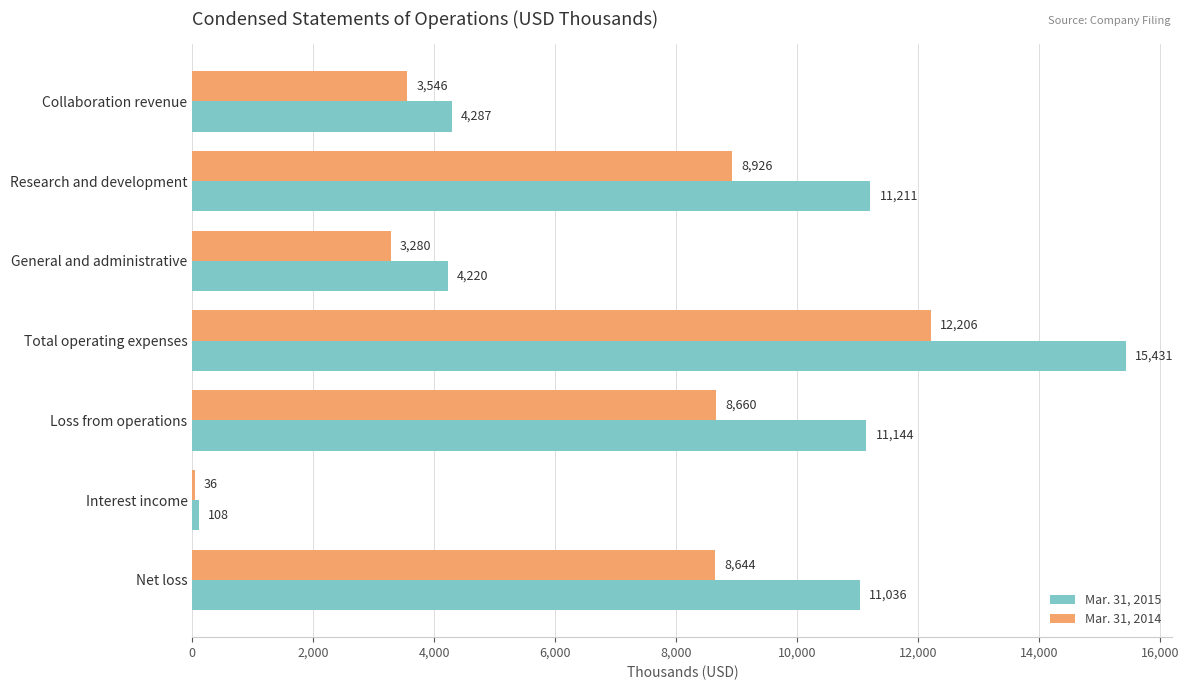

What is the approximate value of Mar. 31, 2015 at Total operating expenses?

15431